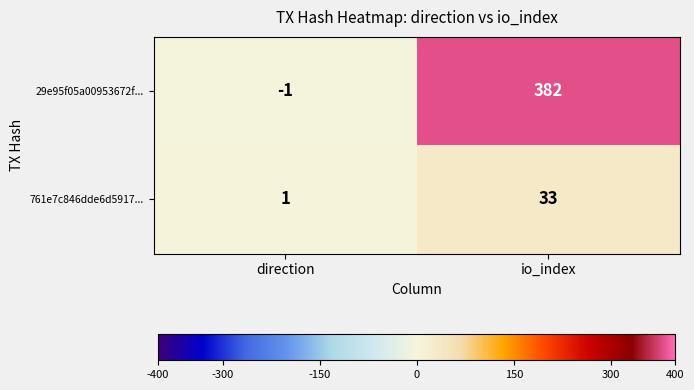

True or false: 29e95f05a00953672f... has a value of 382 at io_index.

True